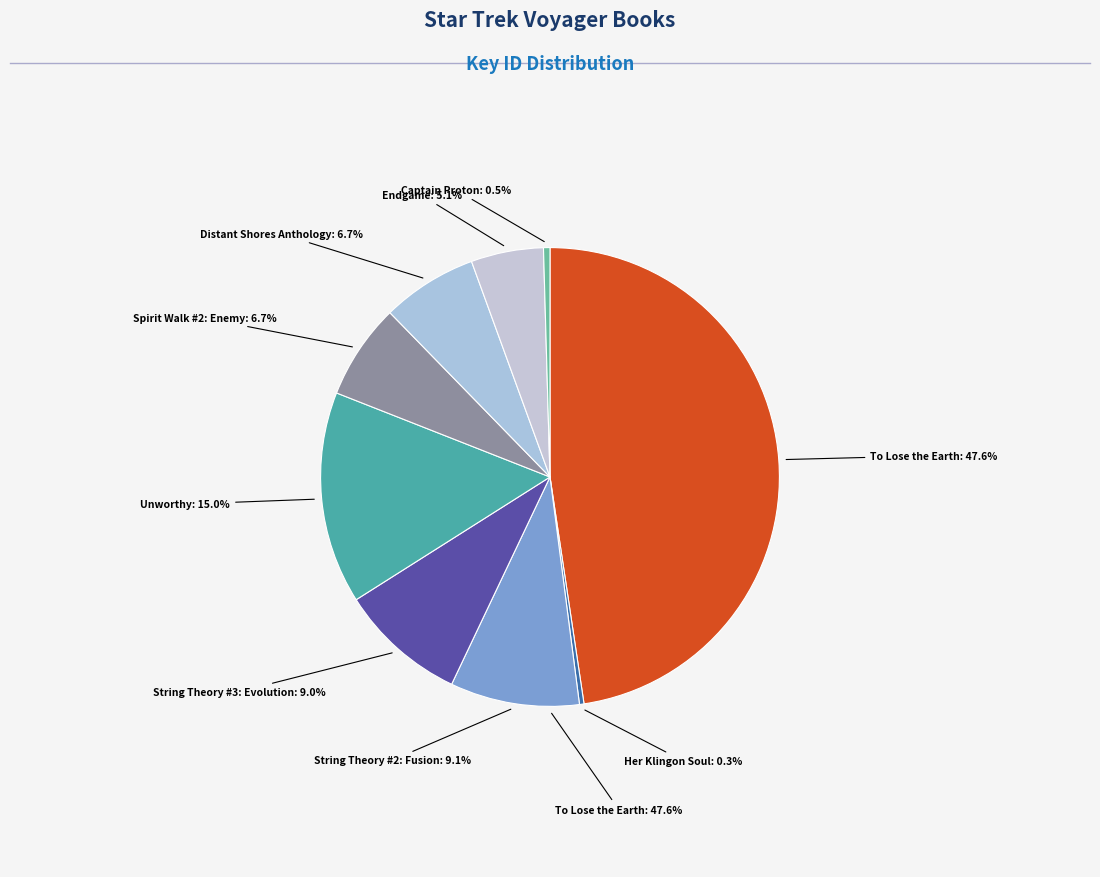

What percentage do To Lose the Earth and String Theory #2: Fusion together represent?

56.7%